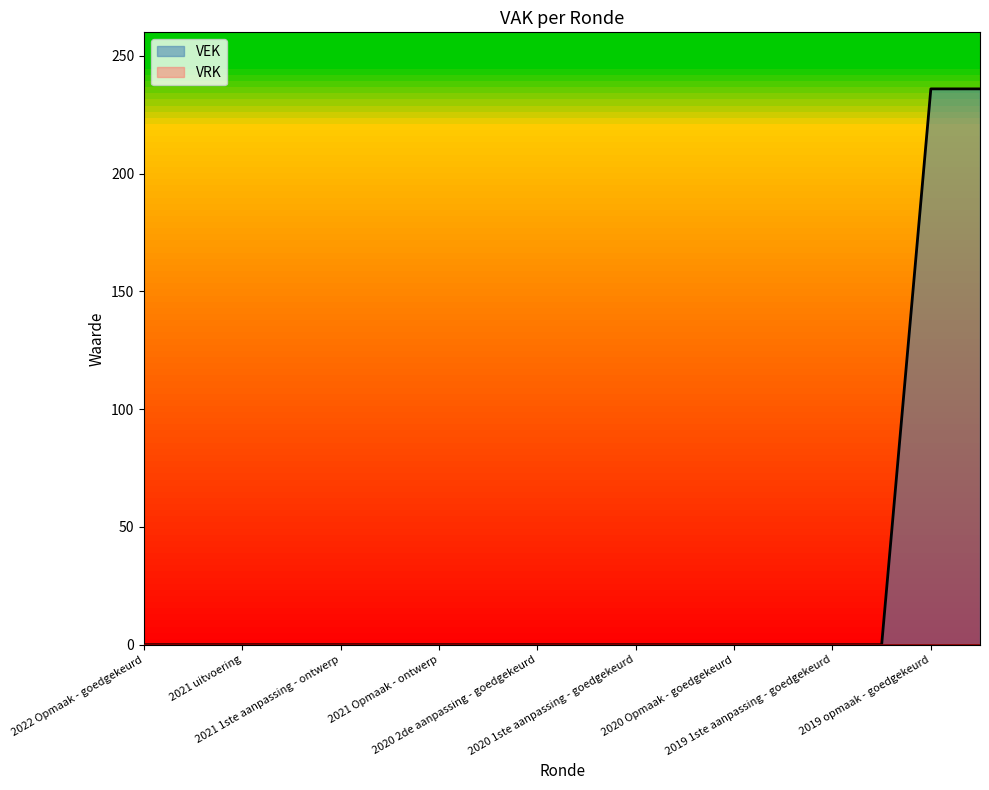

Which series has the widest spread of values?

VEK